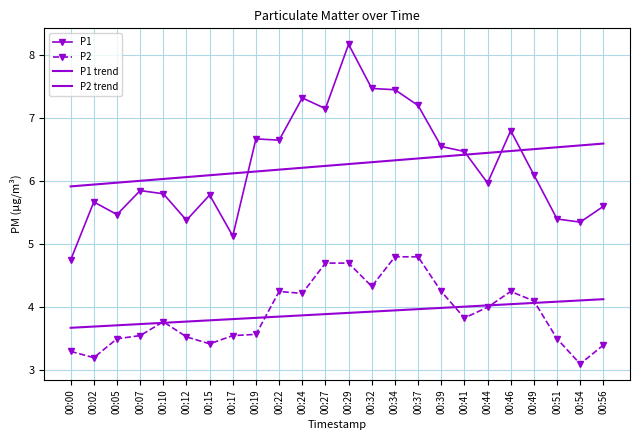

Between 00:17 and 00:19, which series saw the biggest shift?

P1